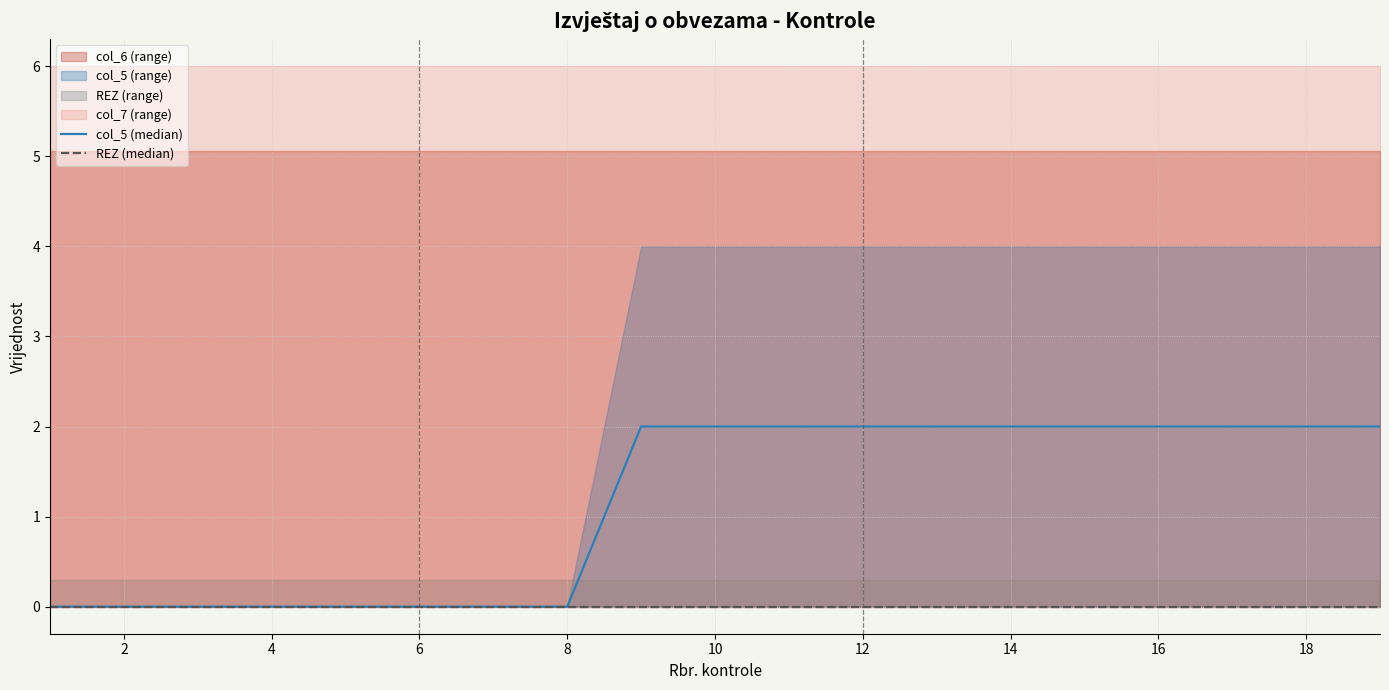

How many lines are shown in the chart?

2